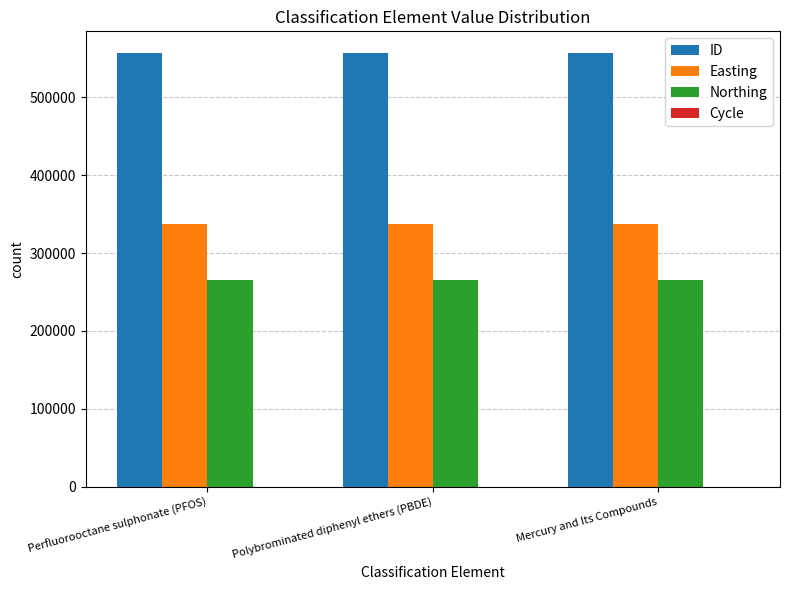

Count the number of data series in this chart.

4